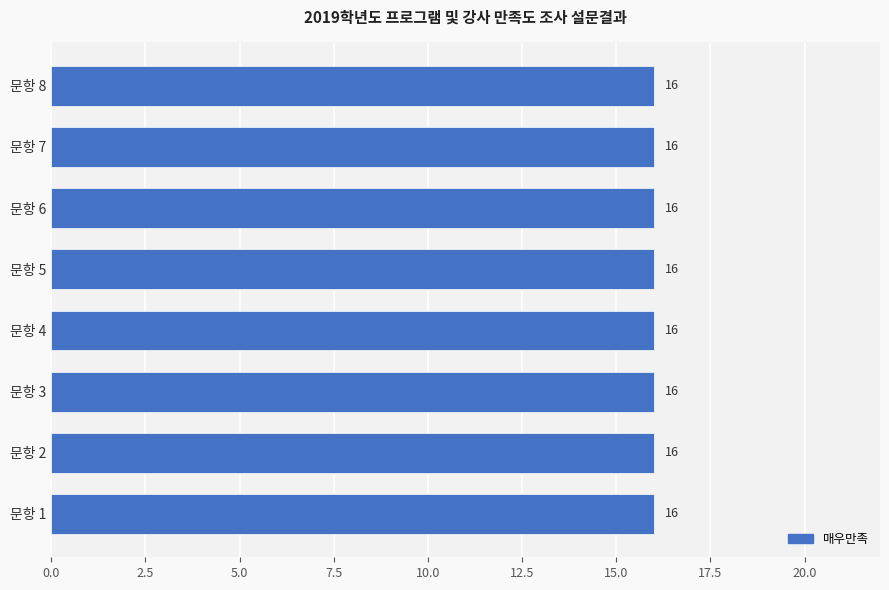

At how many categories does at least one series exceed 5?

8